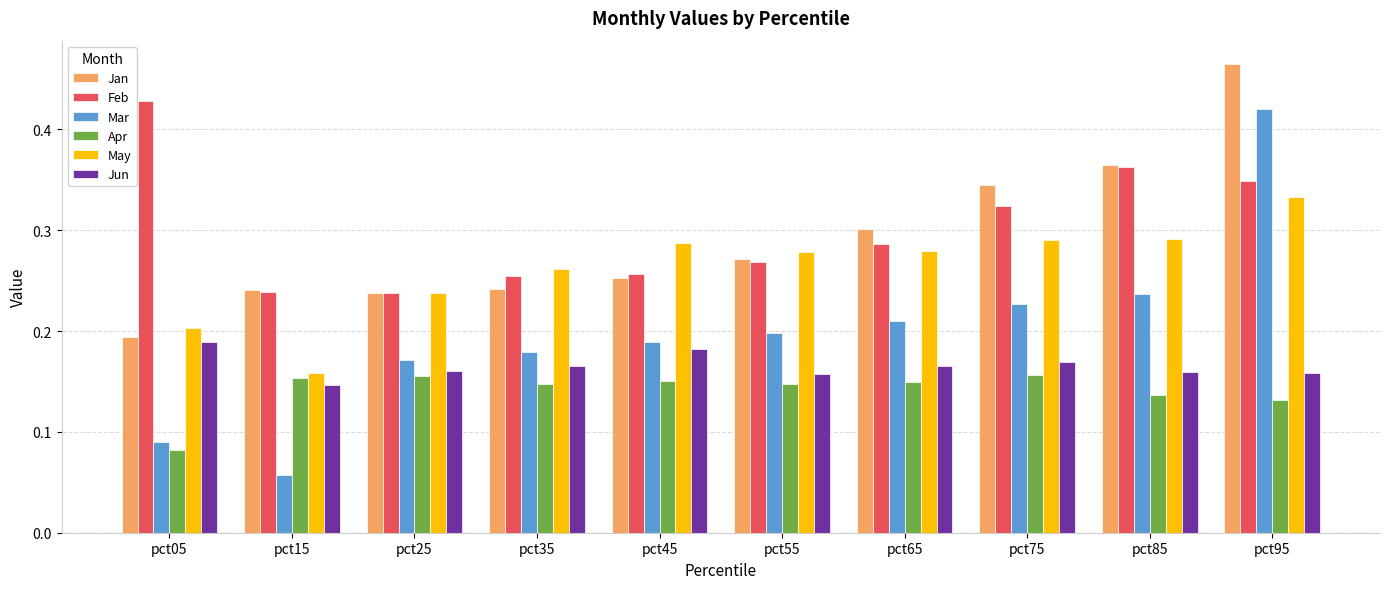

What are all the series names shown in the legend?

Jan, Feb, Mar, Apr, May, Jun